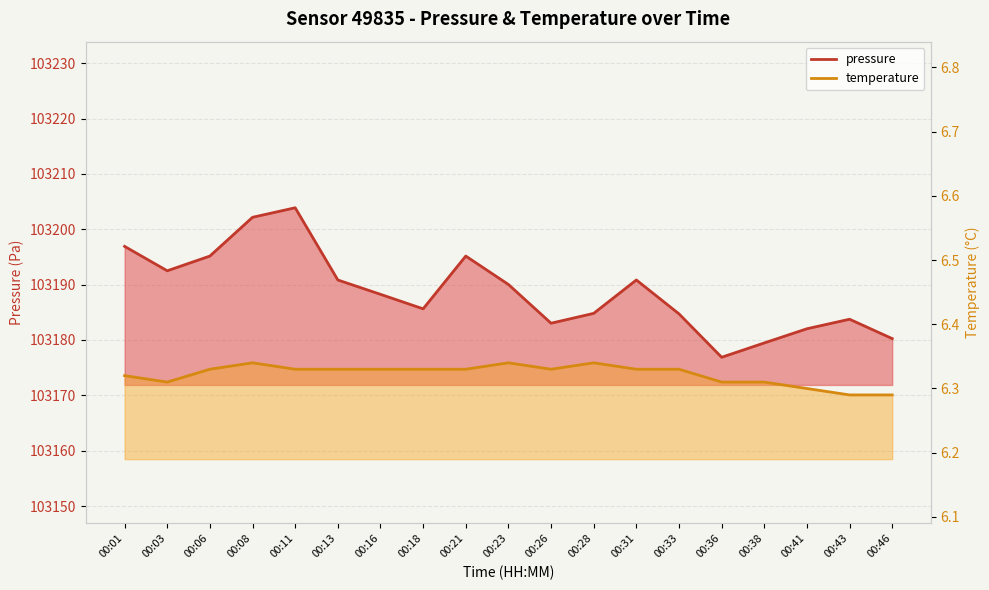

How many values in the pressure series are below 103188?

9